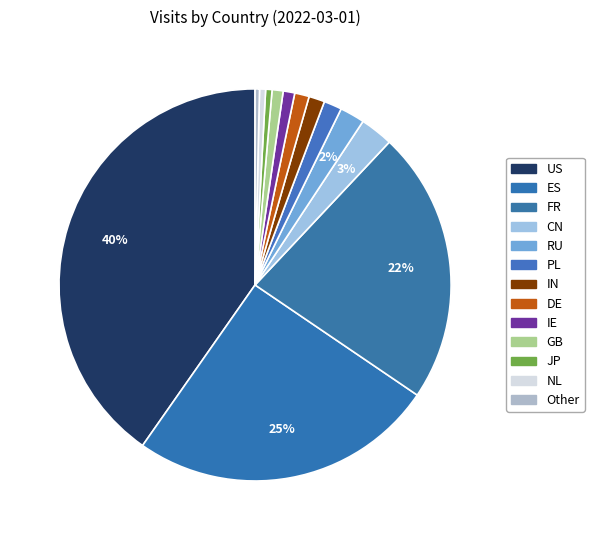

How many slices are in this pie chart?

13